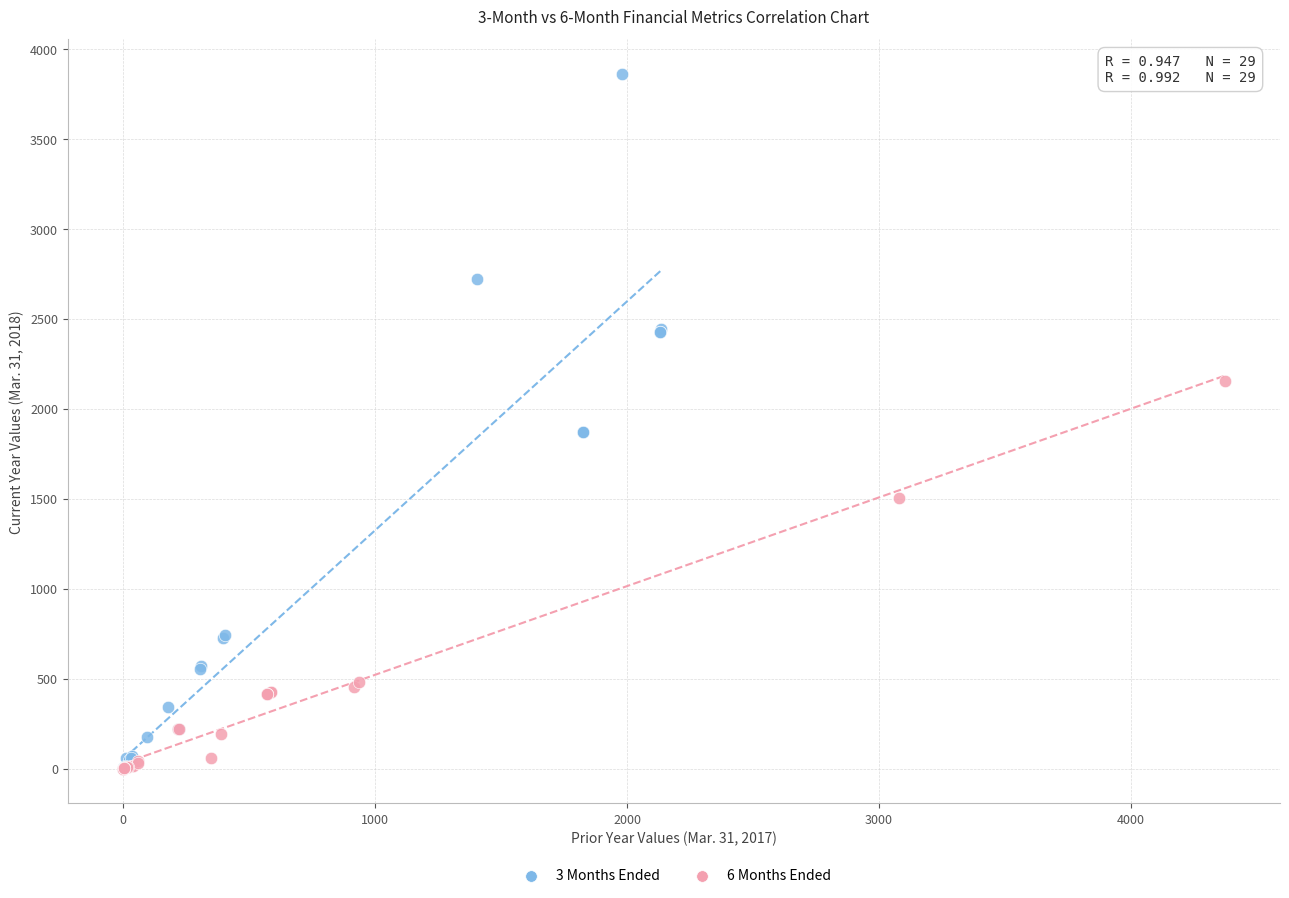

Which series reaches the maximum Y coordinate?

3 Months Ended